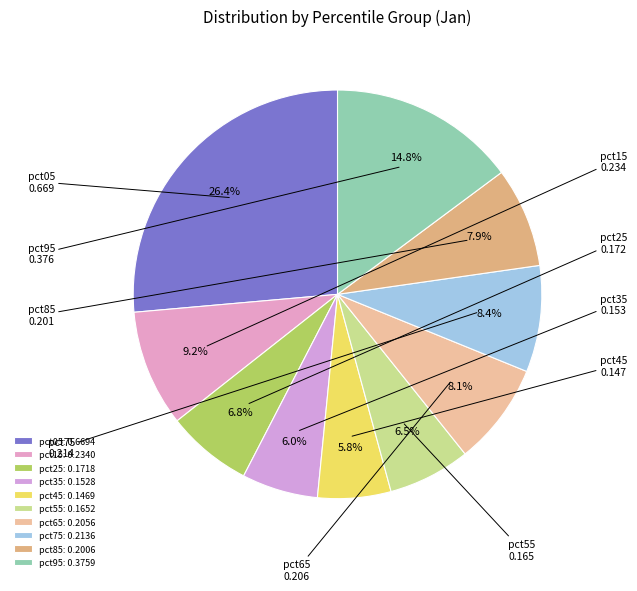

Count the number of slices in the pie.

10